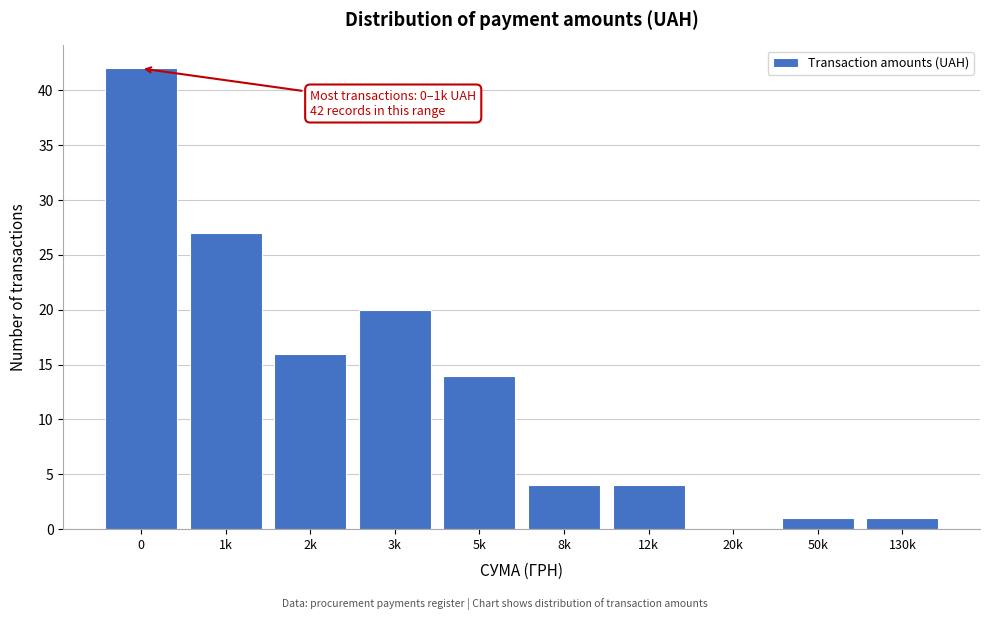

Reading left to right, transcribe all the data shown in this chart.

0=42	1k=27	2k=16	3k=20	5k=14	8k=4	12k=4	20k=0	50k=1	130k=1